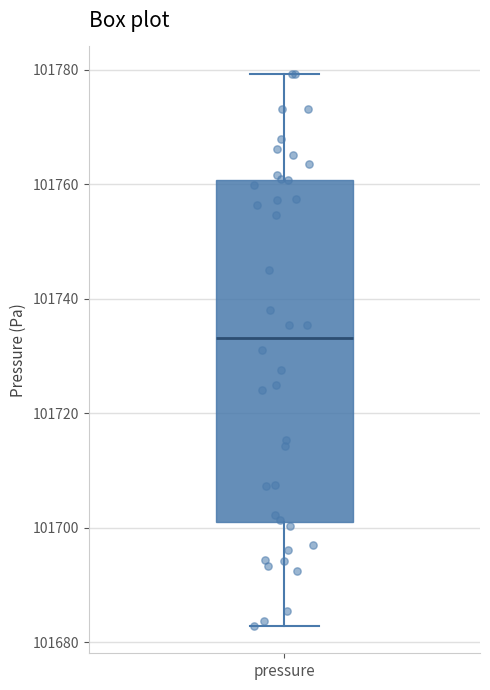

Where is the upper edge of the box for pressure on the y-axis? The values are not printed on the chart, so give them approximately, as read against the axis.

101760